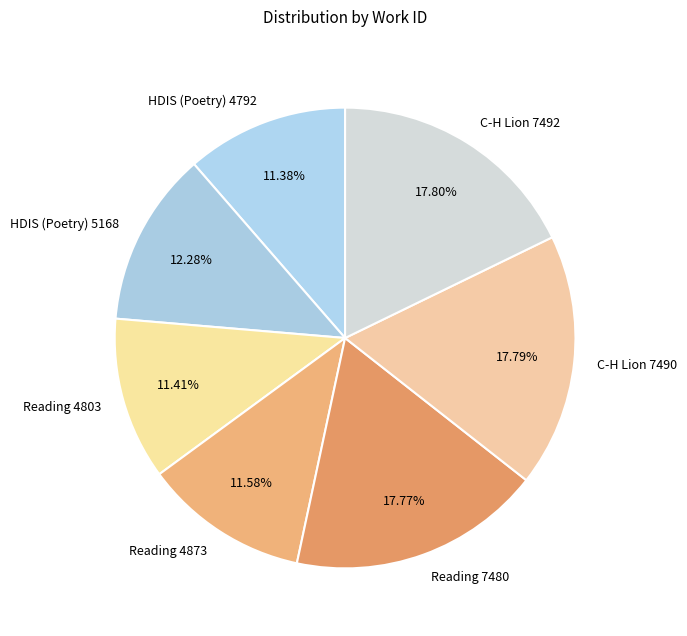

True or false: Reading 7480 accounts for 18% of the total.

True